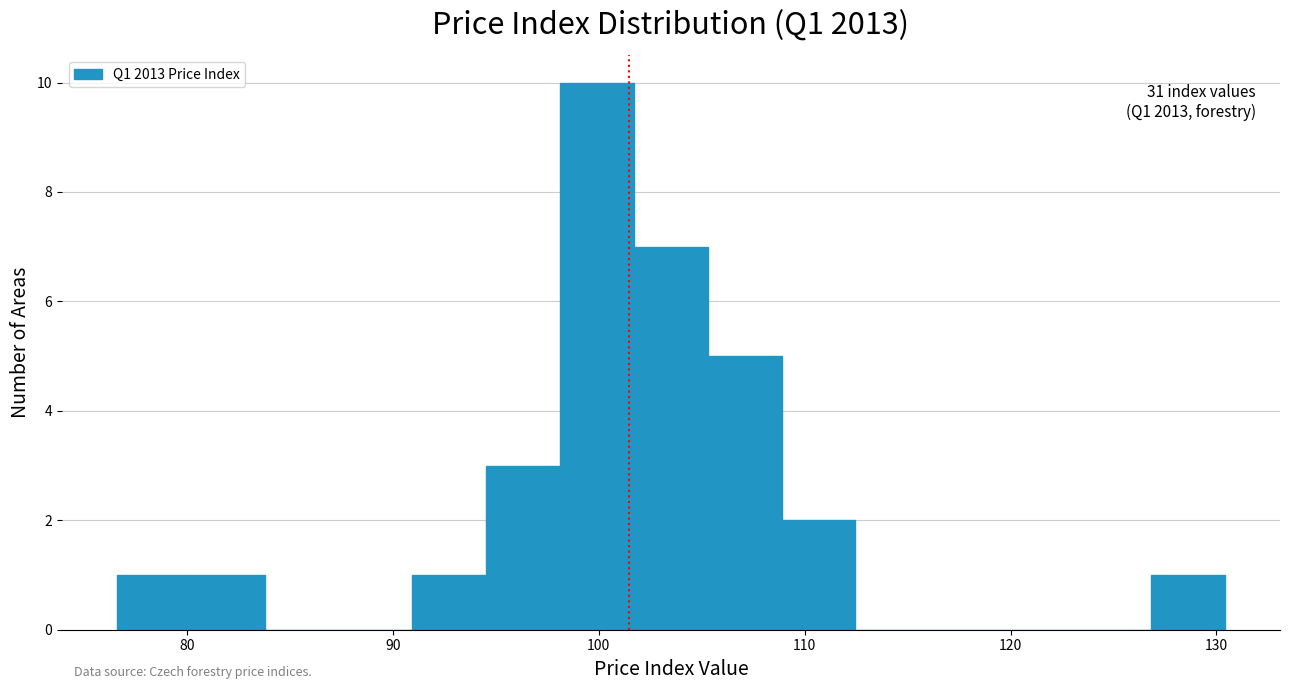

Read against the x-axis, roughly where is the centre of the tallest bar?

100